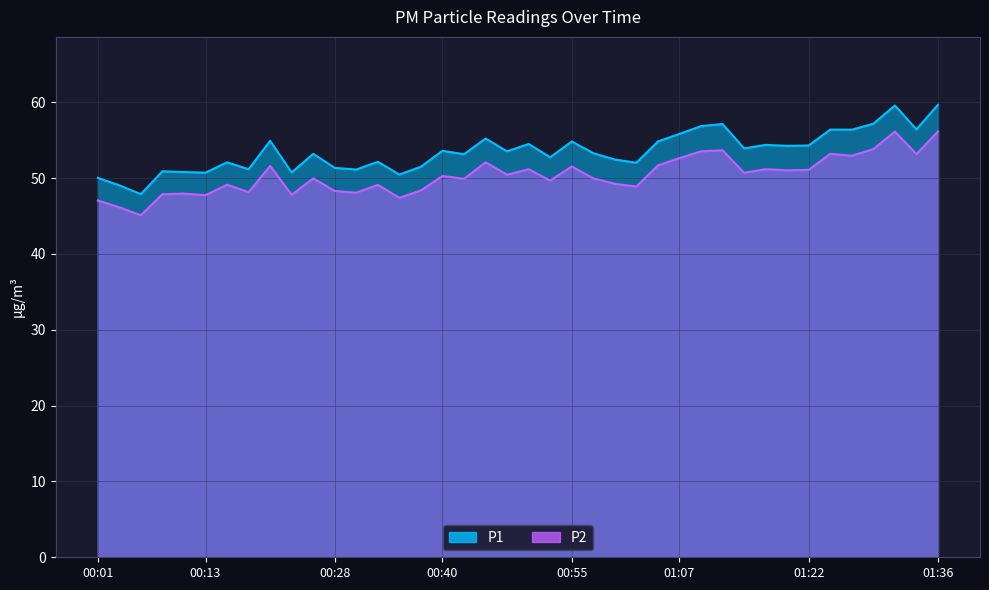

Which category has the lowest value in the P2 series?

00:06